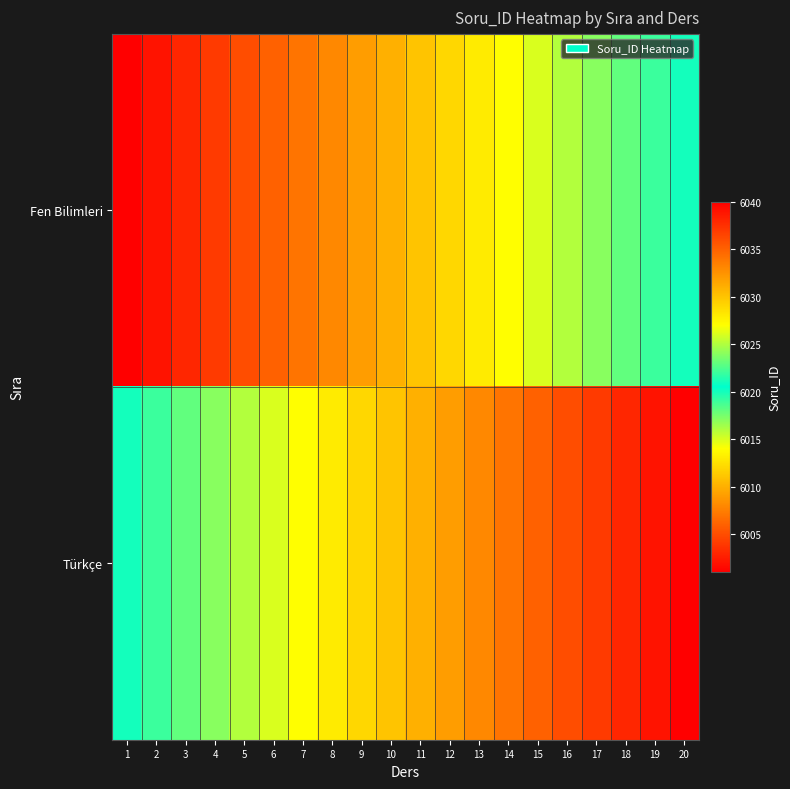

Reading left to right, list all the values displayed in this chart.

Fen Bilimleri: 1=6001	2=6002	3=6003	4=6004	5=6005	6=6006	7=6007	8=6008	9=6009	10=6010	11=6011	12=6012	13=6013	14=6014	15=6015	16=6016	17=6017	18=6018	19=6019	20=6020
Türkçe: 1=6021	2=6022	3=6023	4=6024	5=6025	6=6026	7=6027	8=6028	9=6029	10=6030	11=6031	12=6032	13=6033	14=6034	15=6035	16=6036	17=6037	18=6038	19=6039	20=6040